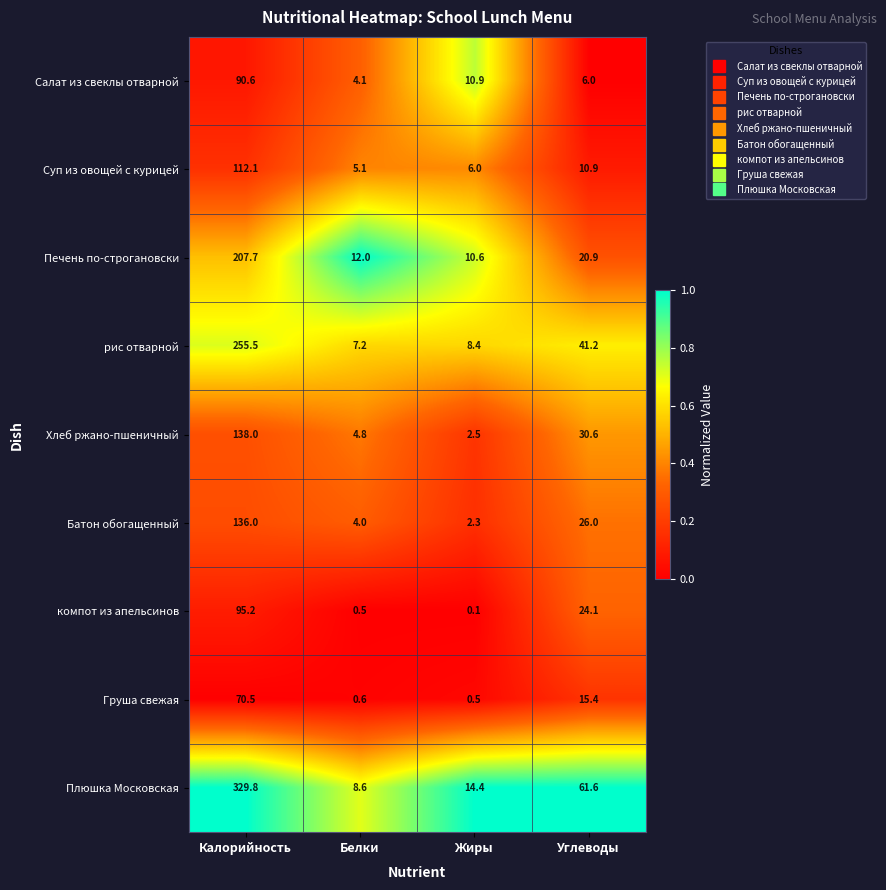

Which series has the largest total across all categories?

Плюшка Московская